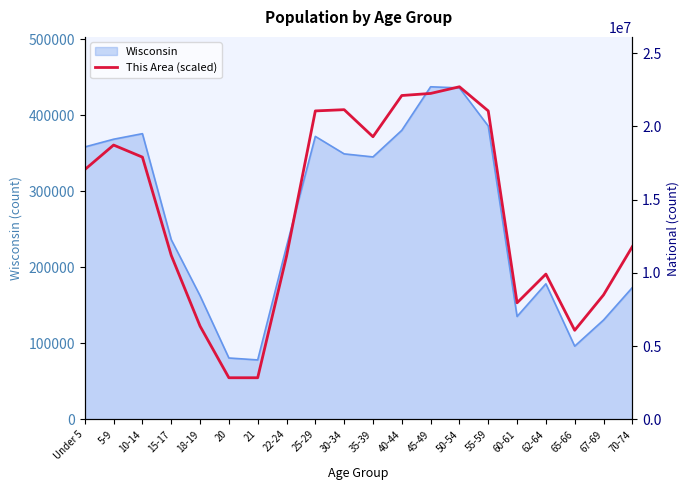

The value at 55-59 is 208760.2. True or false?

False